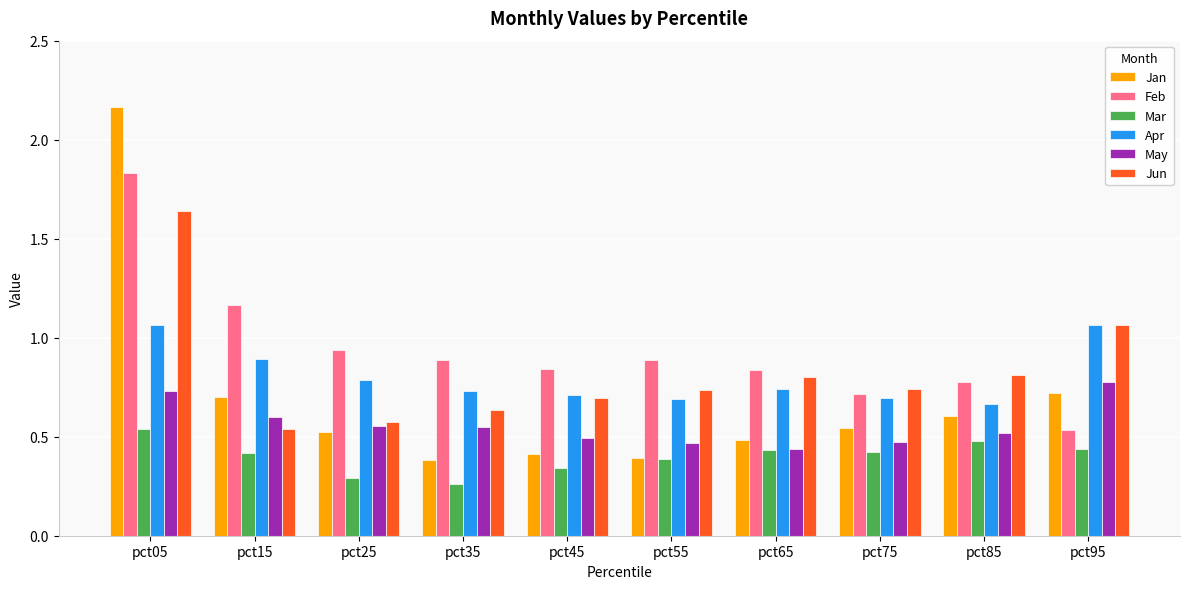

Which series has the largest range (max minus min)?

Jan